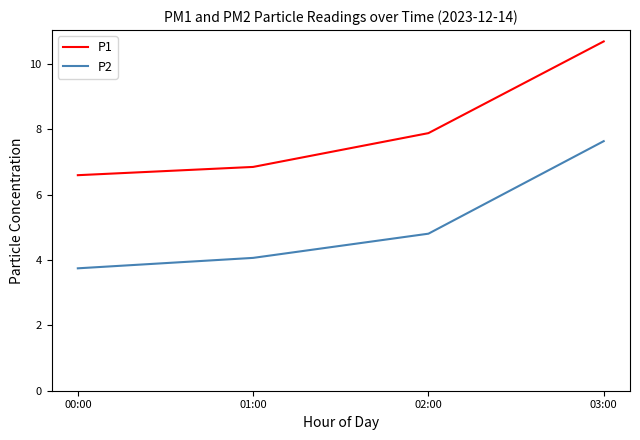

What is the sum of the P1 values at 00:00 and 01:00?

13.4